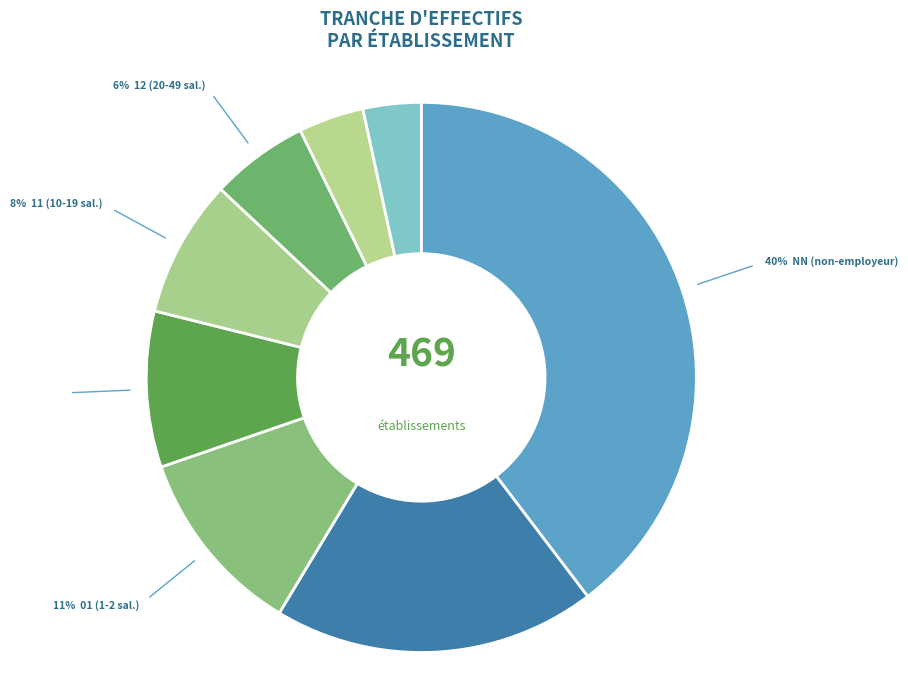

How many segments does this pie chart have?

8